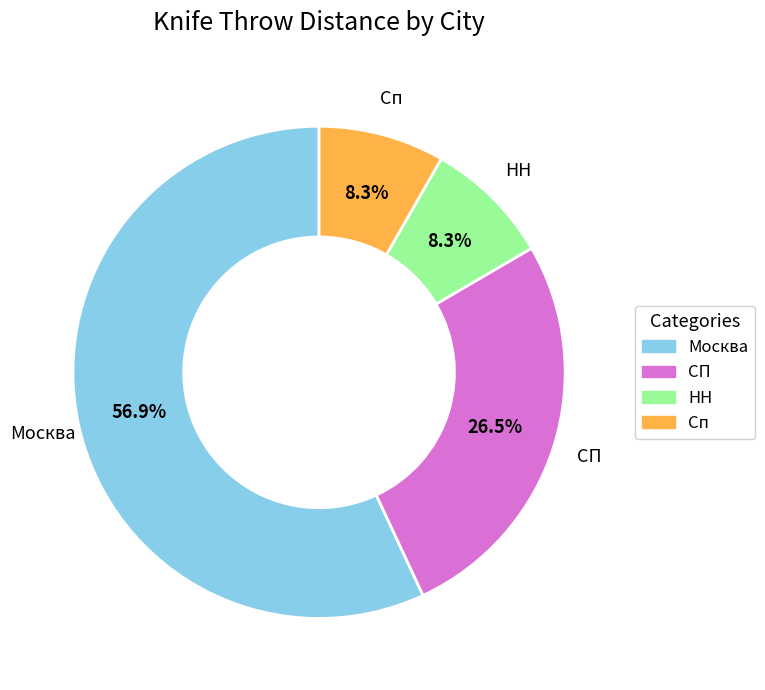

What percentage is the Сп slice, to the nearest percent?

8%